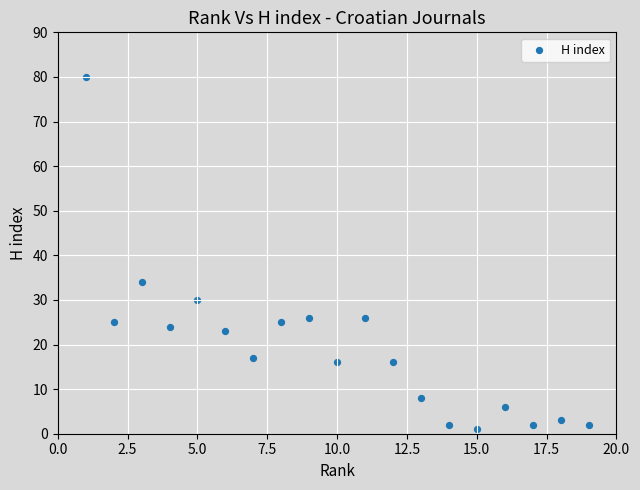

What is the range of X values (max minus min)?

18